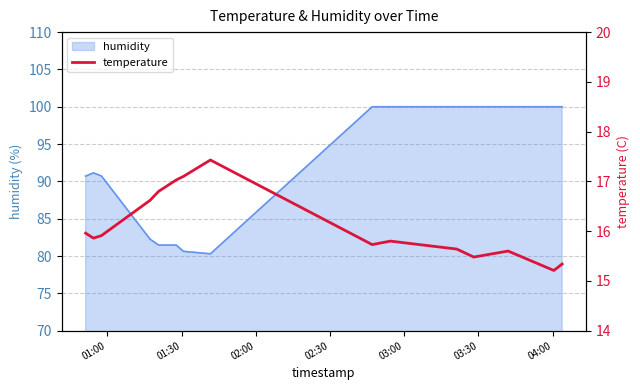

What is the lowest value of the humidity series?

80.3